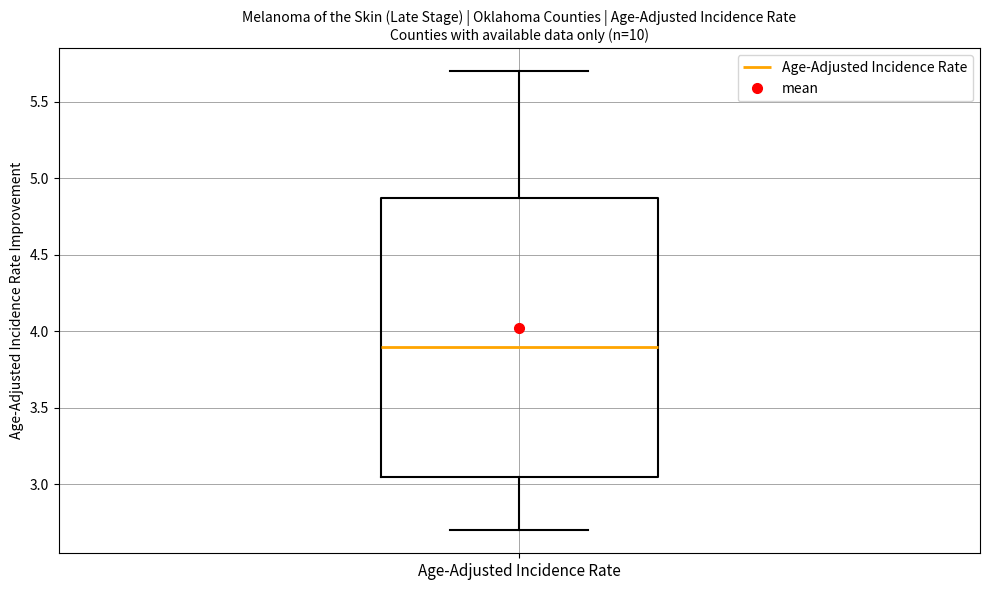

Where is the lower edge of the box for Age-Adjusted Incidence Rate on the y-axis? The values are not printed on the chart, so give them approximately, as read against the axis.

3.05